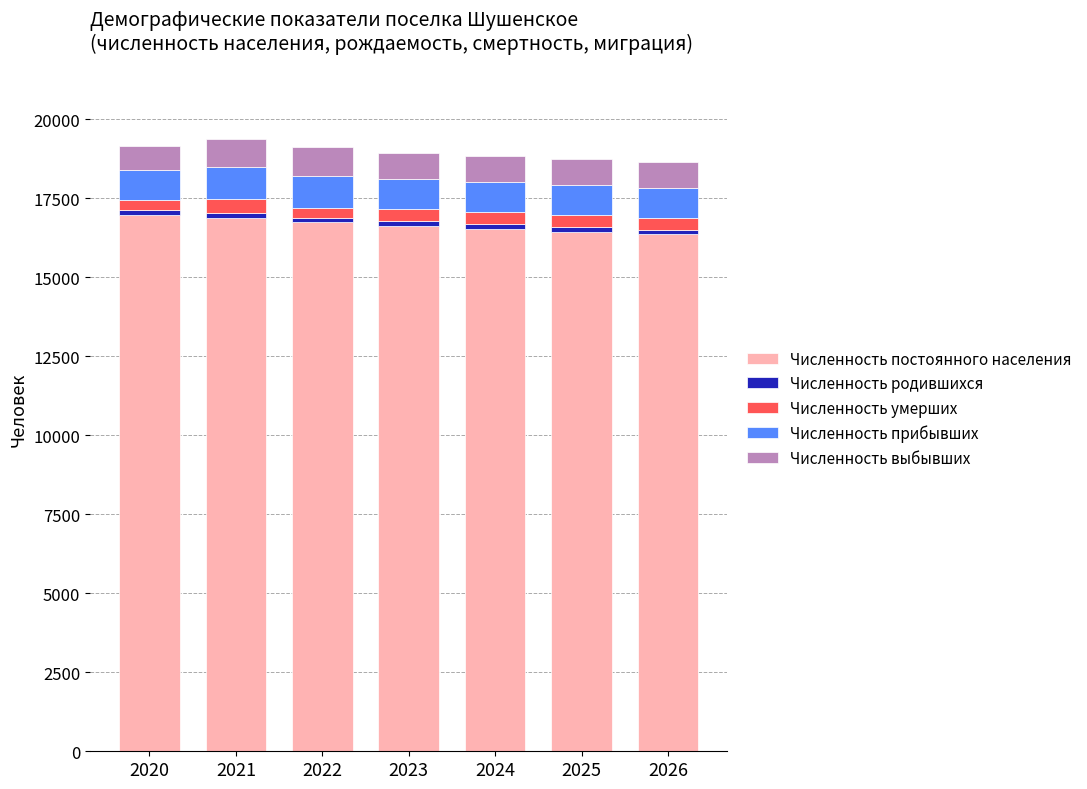

What is the average value of the Численность постоянного населения series?

16655